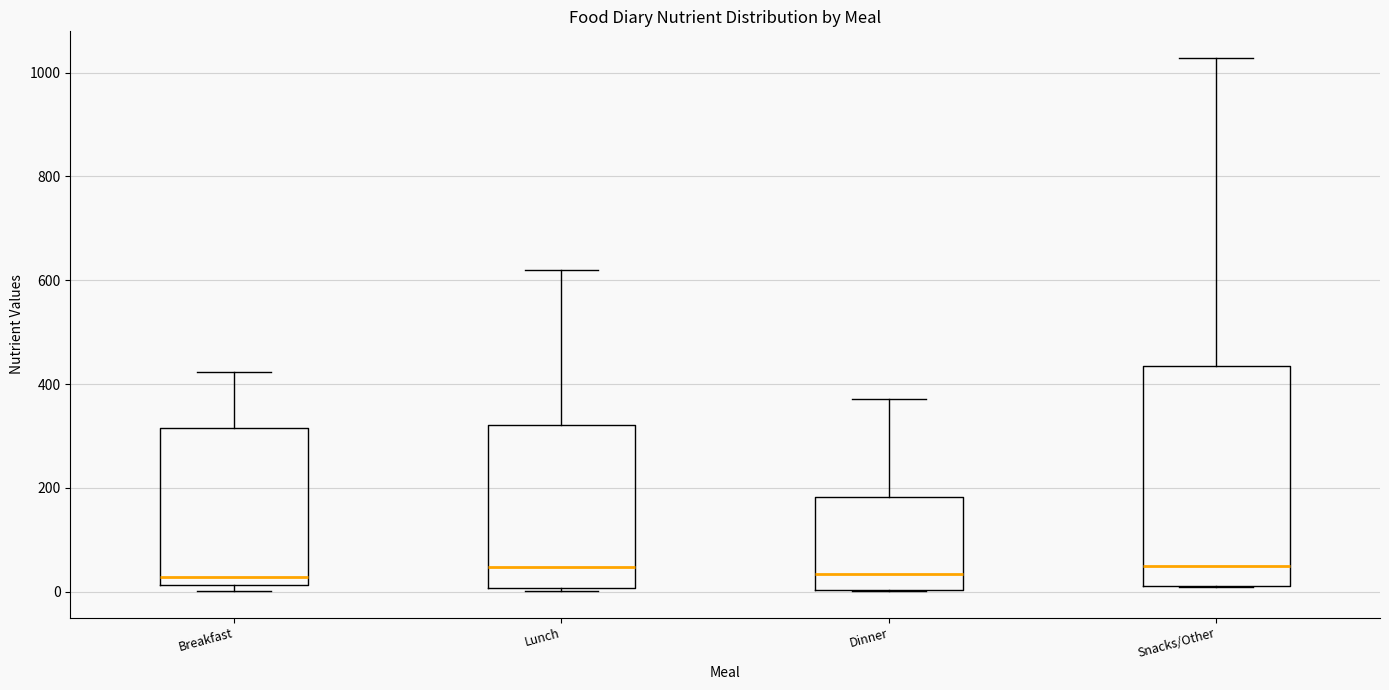

Reading left to right, read every box against the y-axis: the position of its median line, the range the box covers, and the ends of its whiskers. The values are not printed on the chart, so give them approximately, as read against the axis.

Breakfast: median 20 (just above the box's lower edge), box 20 to 320, whiskers 0 to 420
Lunch: median 40, box 0 to 320, whiskers 0 to 620
Dinner: median 40, box 0 to 180, whiskers 0 to 380
Snacks/Other: median 40, box 20 to 440, whiskers 0 to 1020